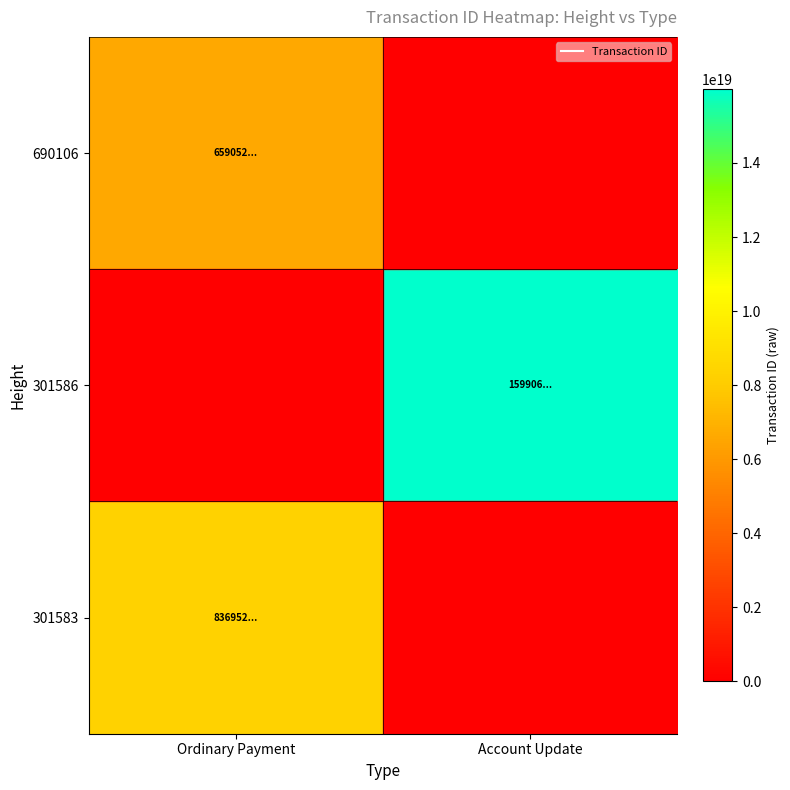

What is the difference between the highest and lowest values at Account Update?

15990662631641501696